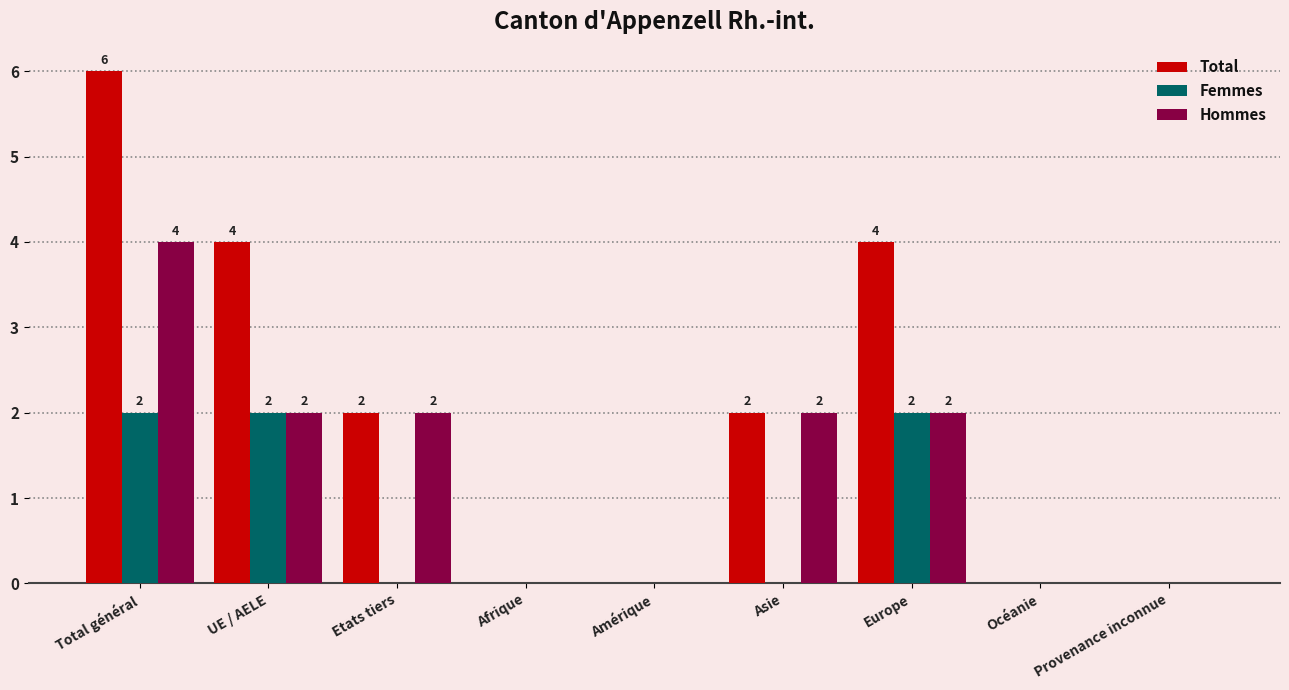

True or false: Hommes has a value of 0 at Océanie.

True